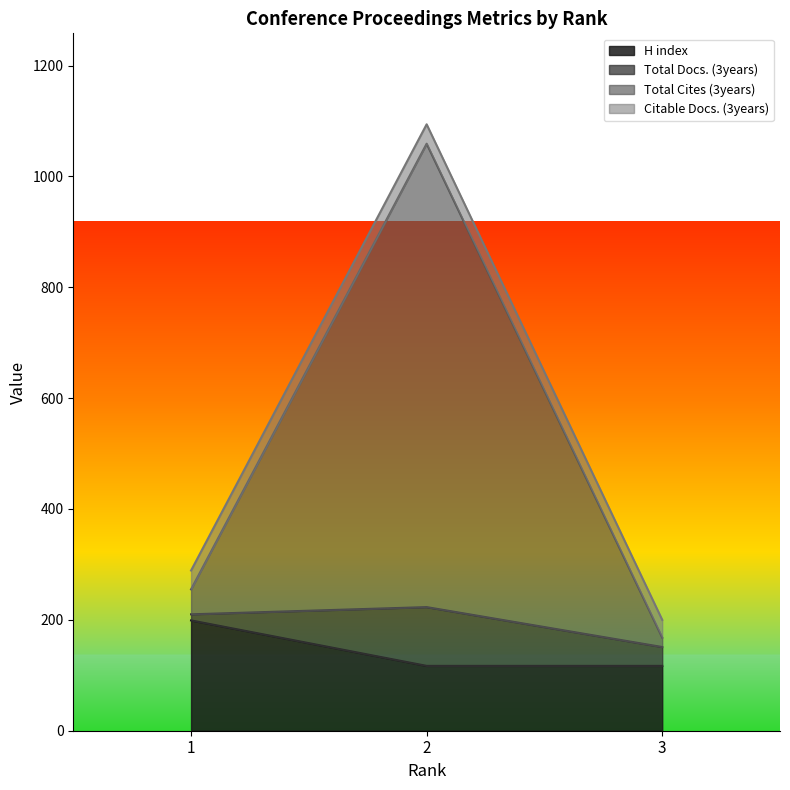

Count the H index values in the range 117 to 199.

3